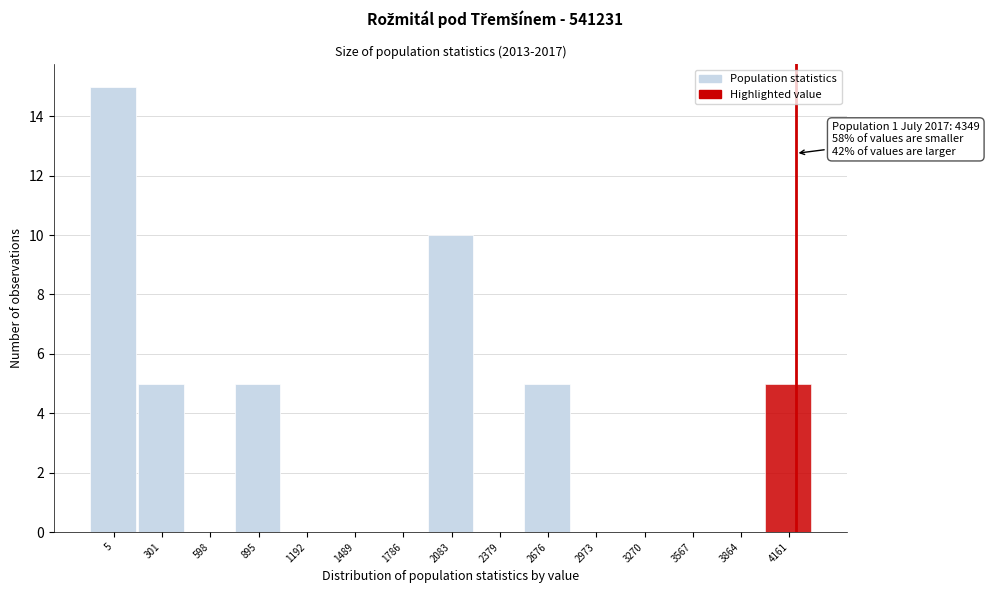

Reading left to right, list all the values displayed in this chart.

5=15	301=5	598=0	895=5	1192=0	1489=0	1786=0	2083=10	2379=0	2676=5	2973=0	3270=0	3567=0	3864=0	4161=5